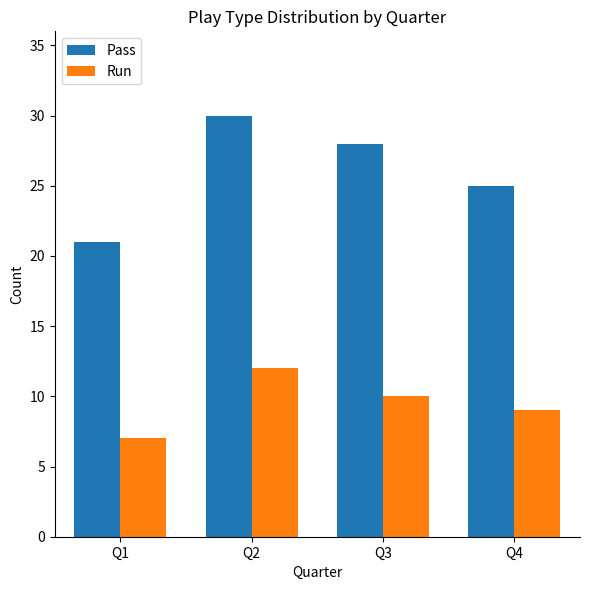

The Run series shows 2 at Q3. True or false?

False